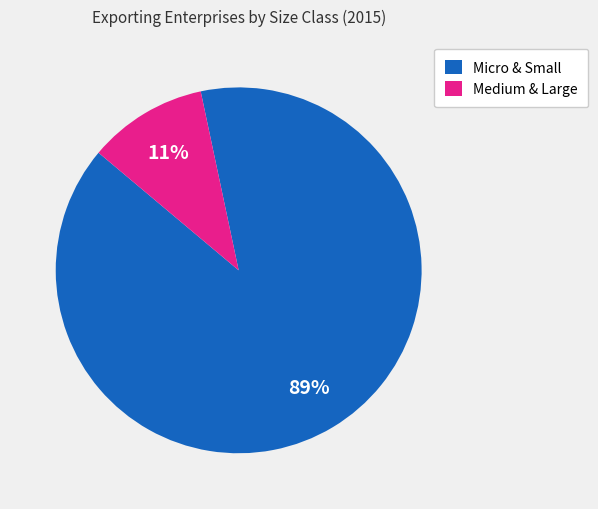

What is the smallest slice in the pie chart?

Medium & Large